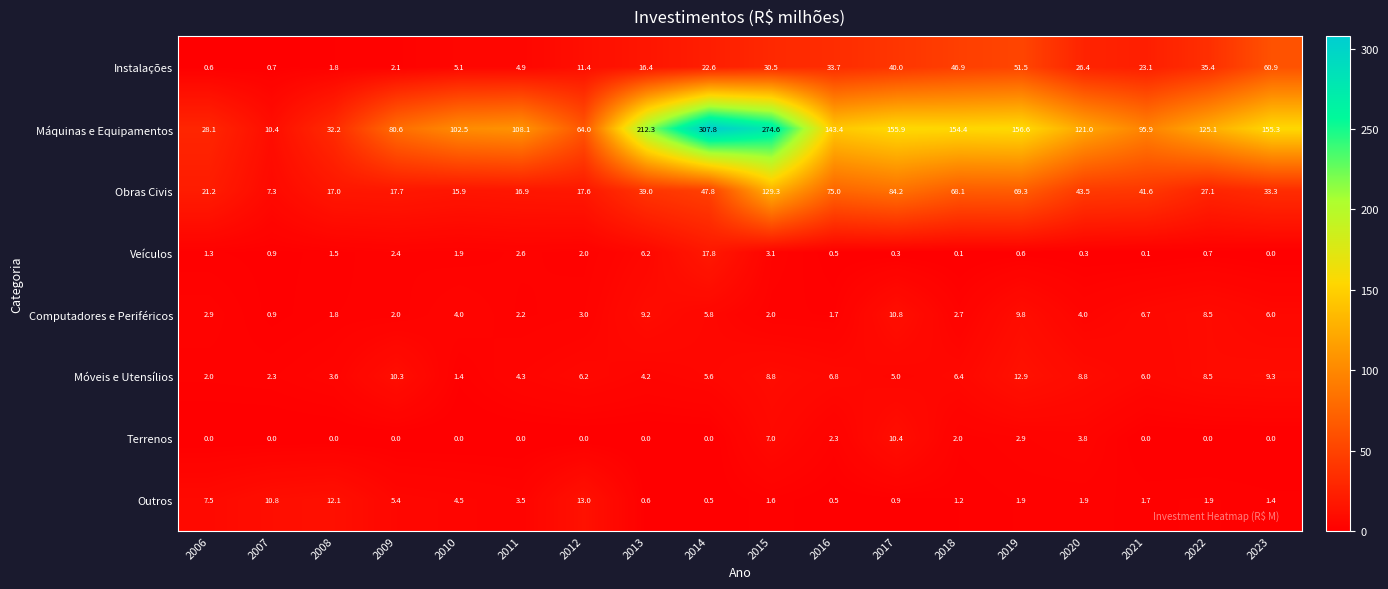

What is the sum of the Móveis e Utensílios values at 2020 and 2022?

17.3